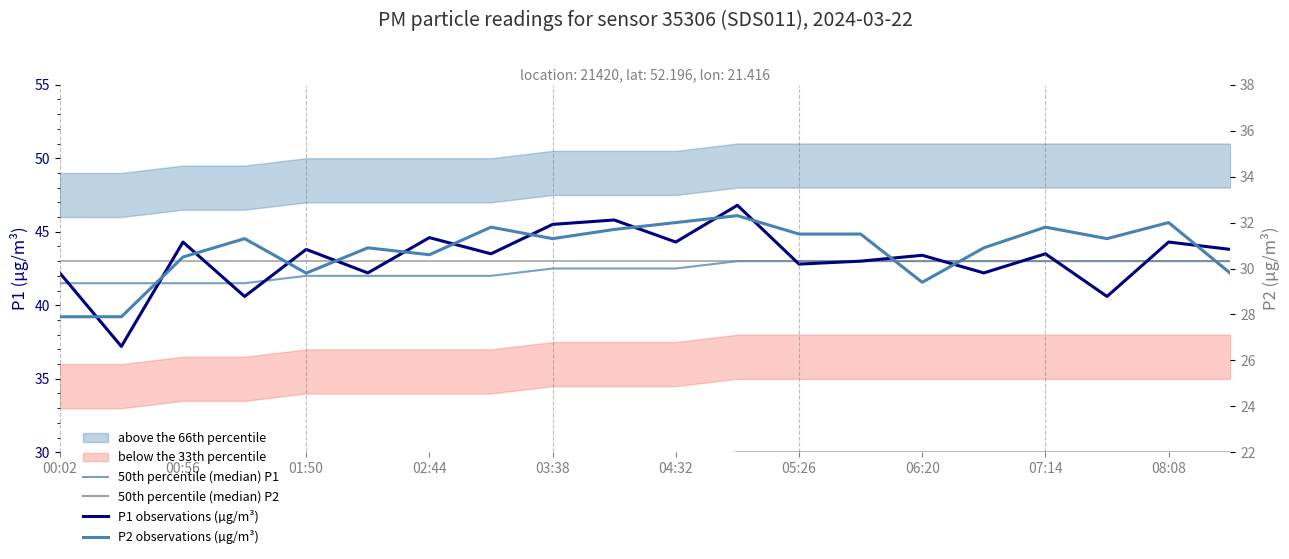

Which series changed the most between 07:14 and 08:08?

P2 observations (µg/m³)